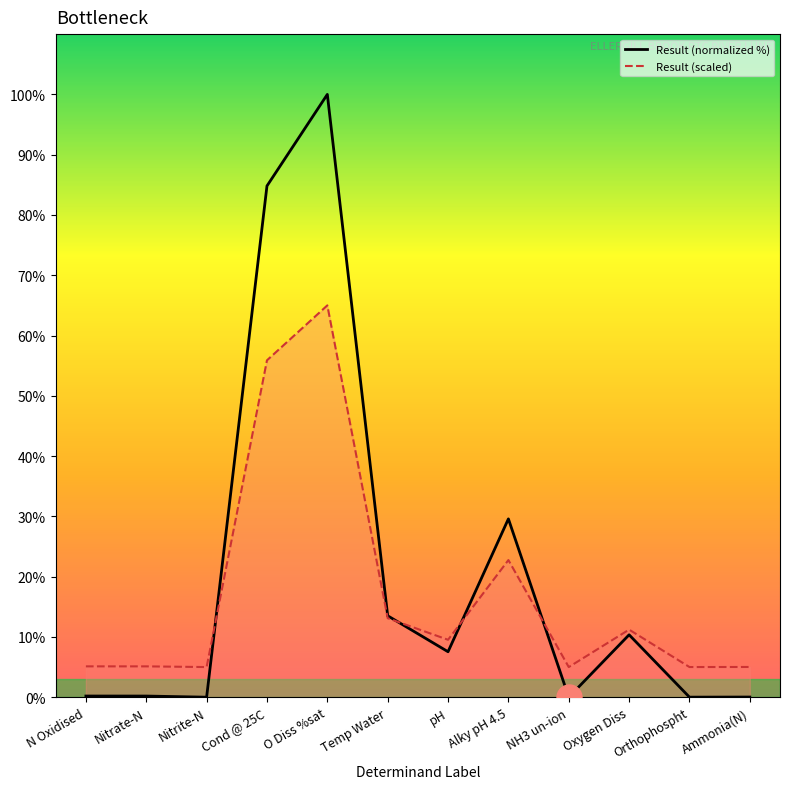

At which category does the chart reach its peak across all series?

O Diss %sat